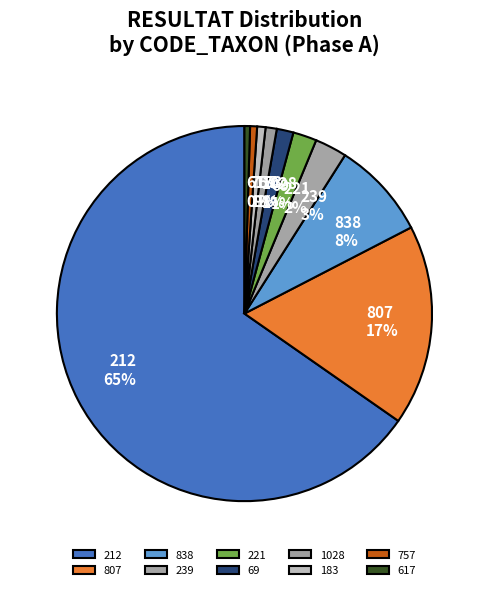

To the nearest percent, what portion does 757 represent?

1%